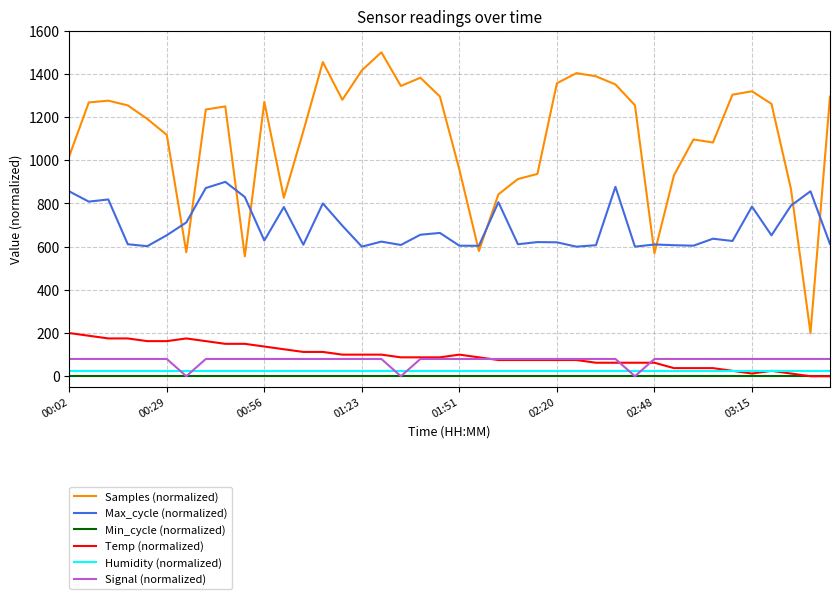

Count the number of categories in the chart.

40